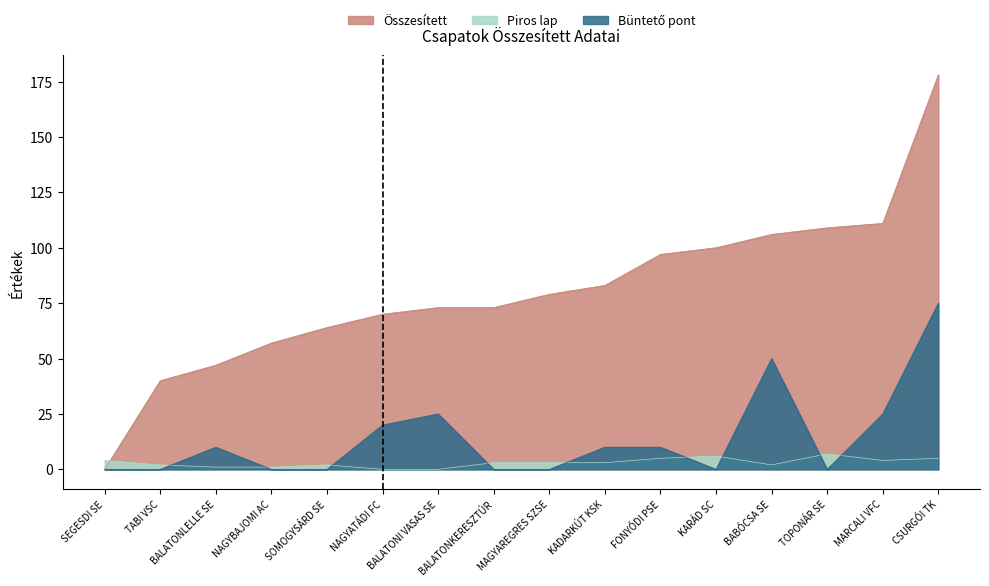

At which label is Büntető pont closest to 37?

BALATONI VASAS SE